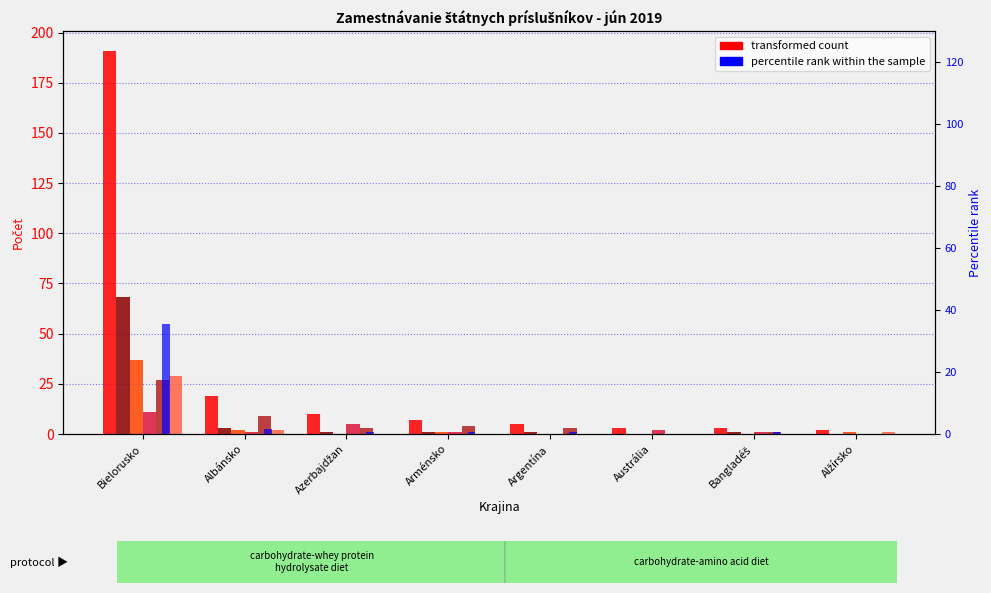

List the labels in order of Spolu value, largest first.

Bielorusko, Albánsko, Azerbajdžan, Arménsko, Argentína, Austrália, Bangladéš, Alžírsko